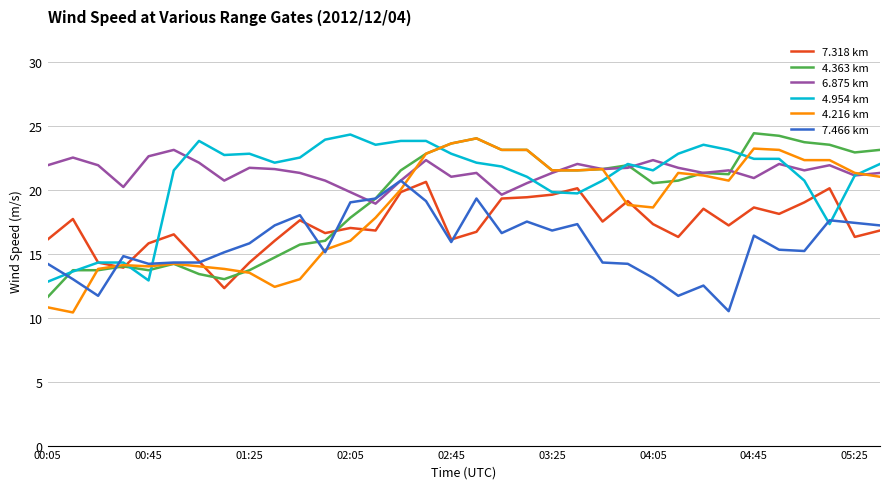

What is the highest value of the 4.954 km series?

24.3